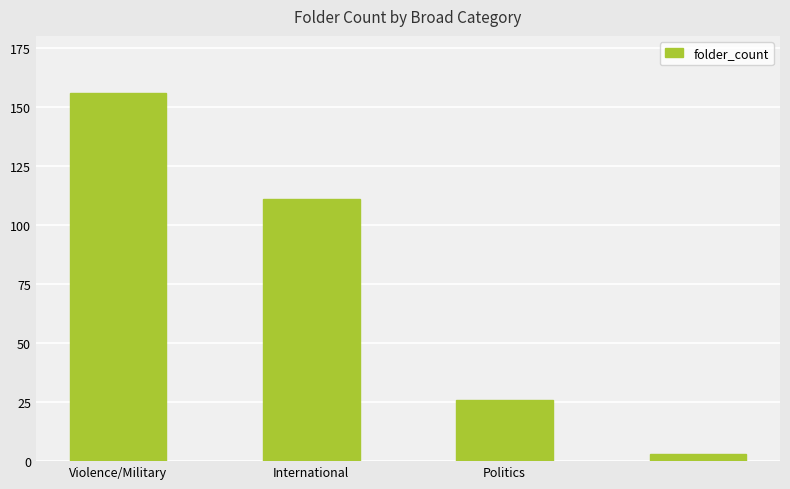

What is the value of the 1st bar from the left?

156